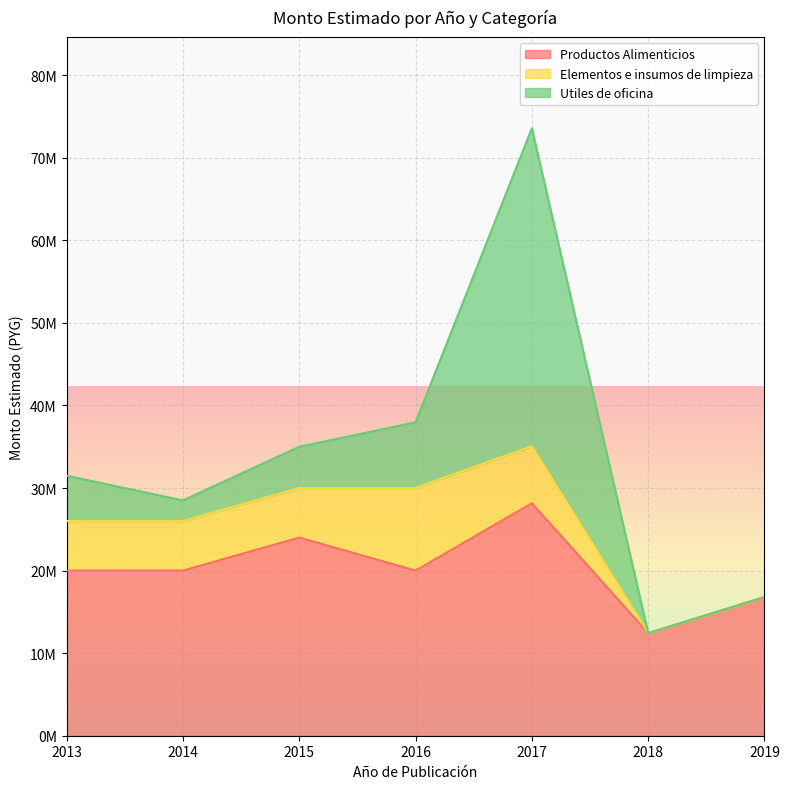

True or false: Utiles de oficina has more than 2 points higher than both neighbors.

False